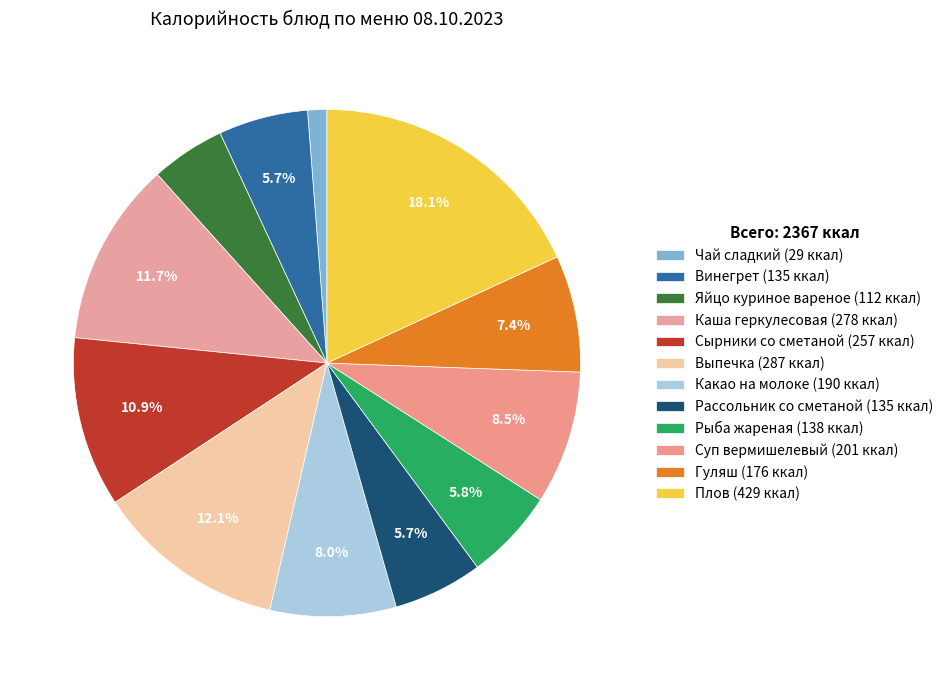

What is the change in value from Выпечка to Какао на молоке?

-97.0